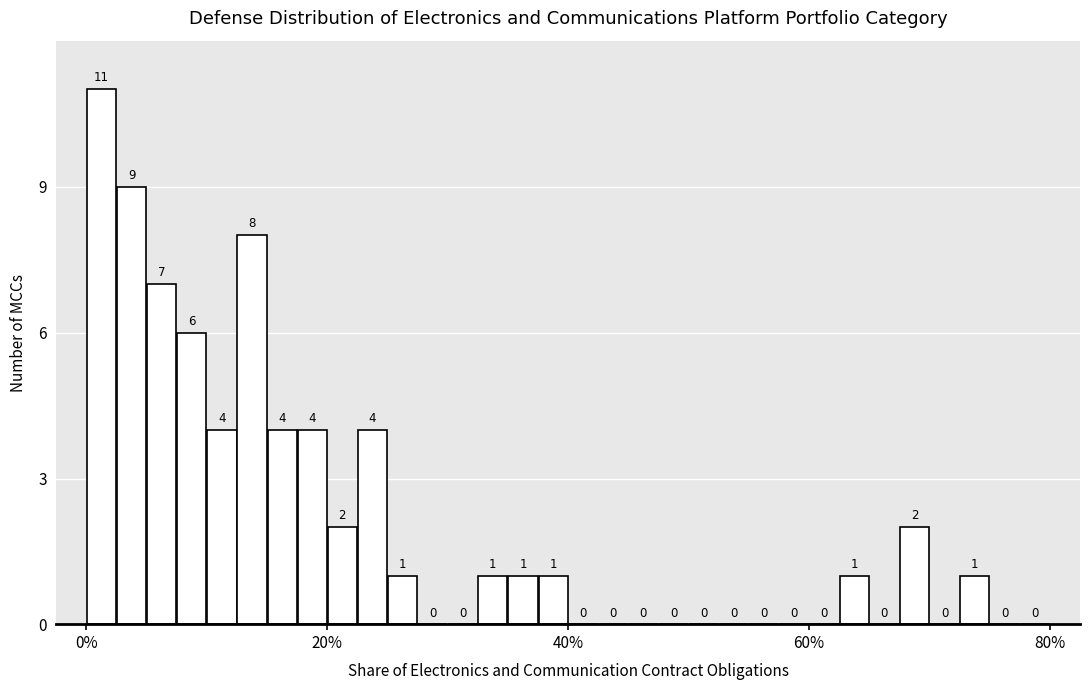

What is the sum of all values?

67